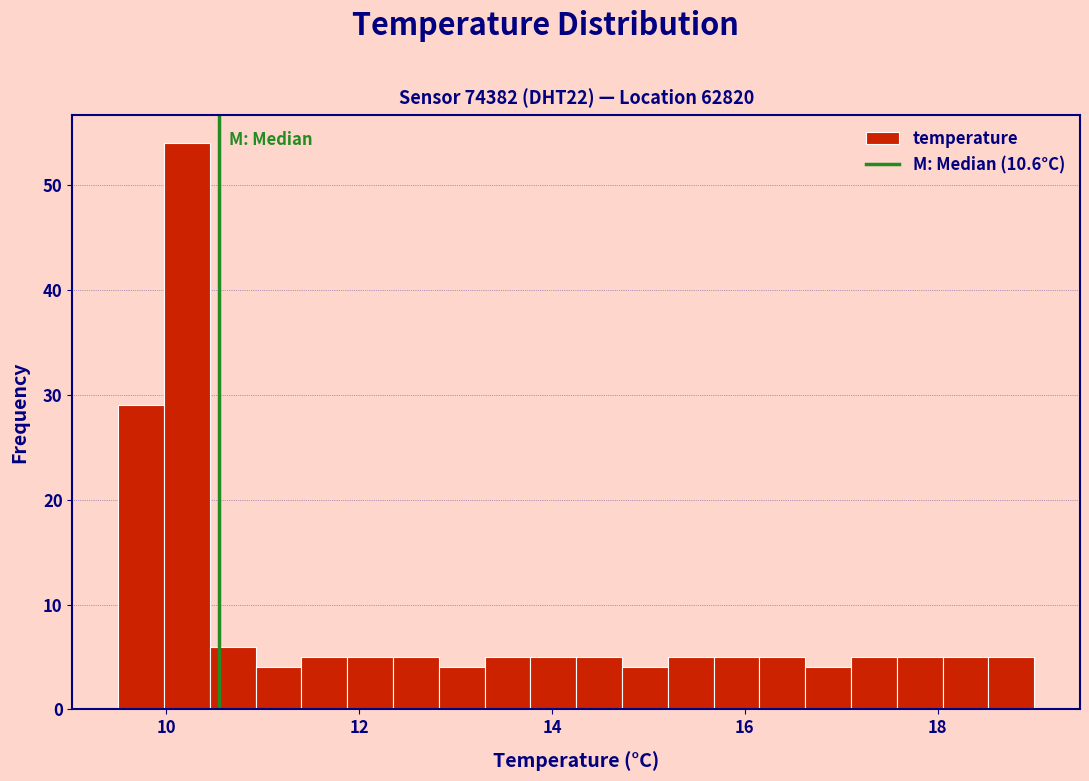

Around what value on the x-axis is the tallest bar? Give the approximate position of its centre, as read against the axis.

10.2